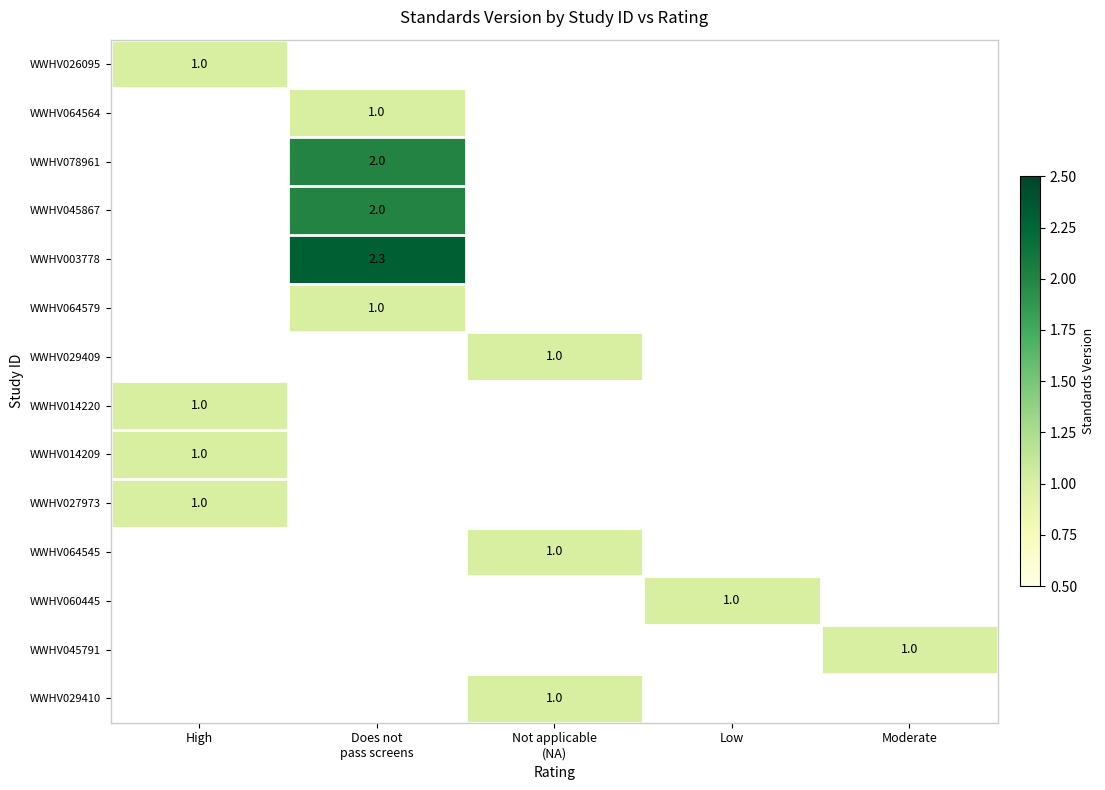

Count the number of data series in this chart.

14